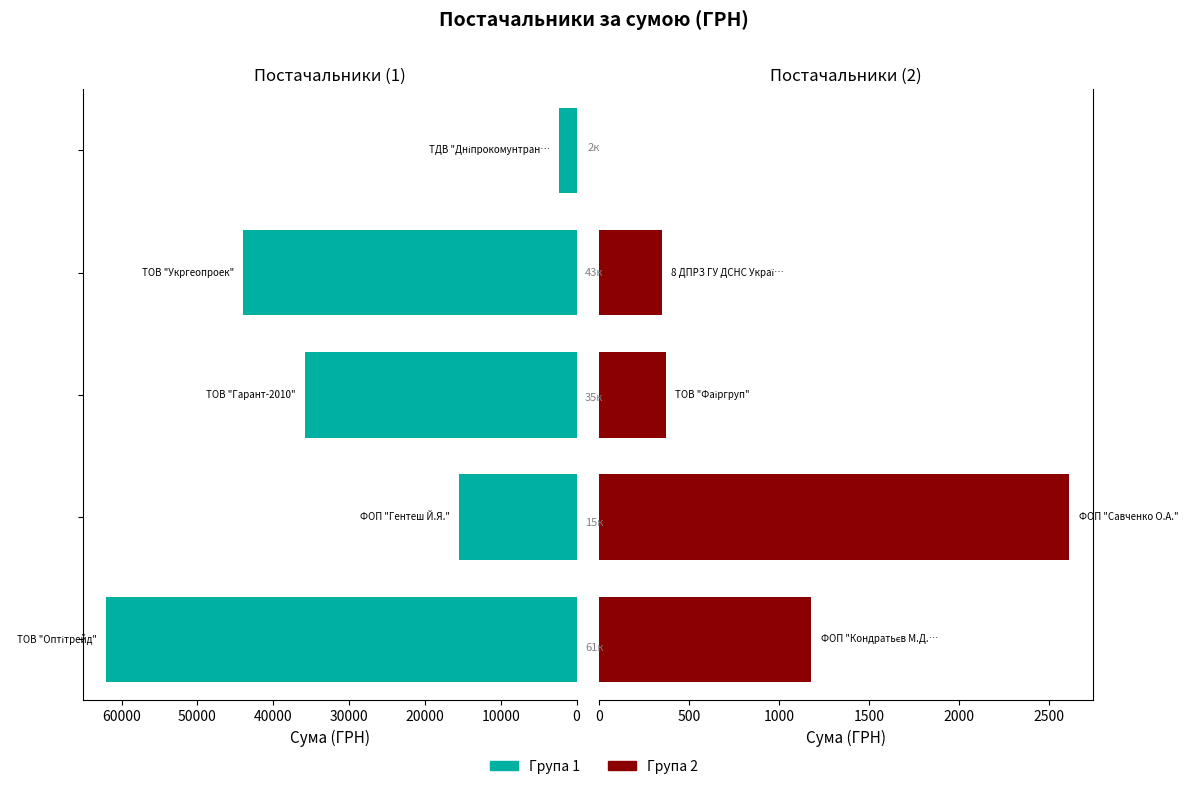

What are all the series names shown in the legend?

Група 1, Група 2